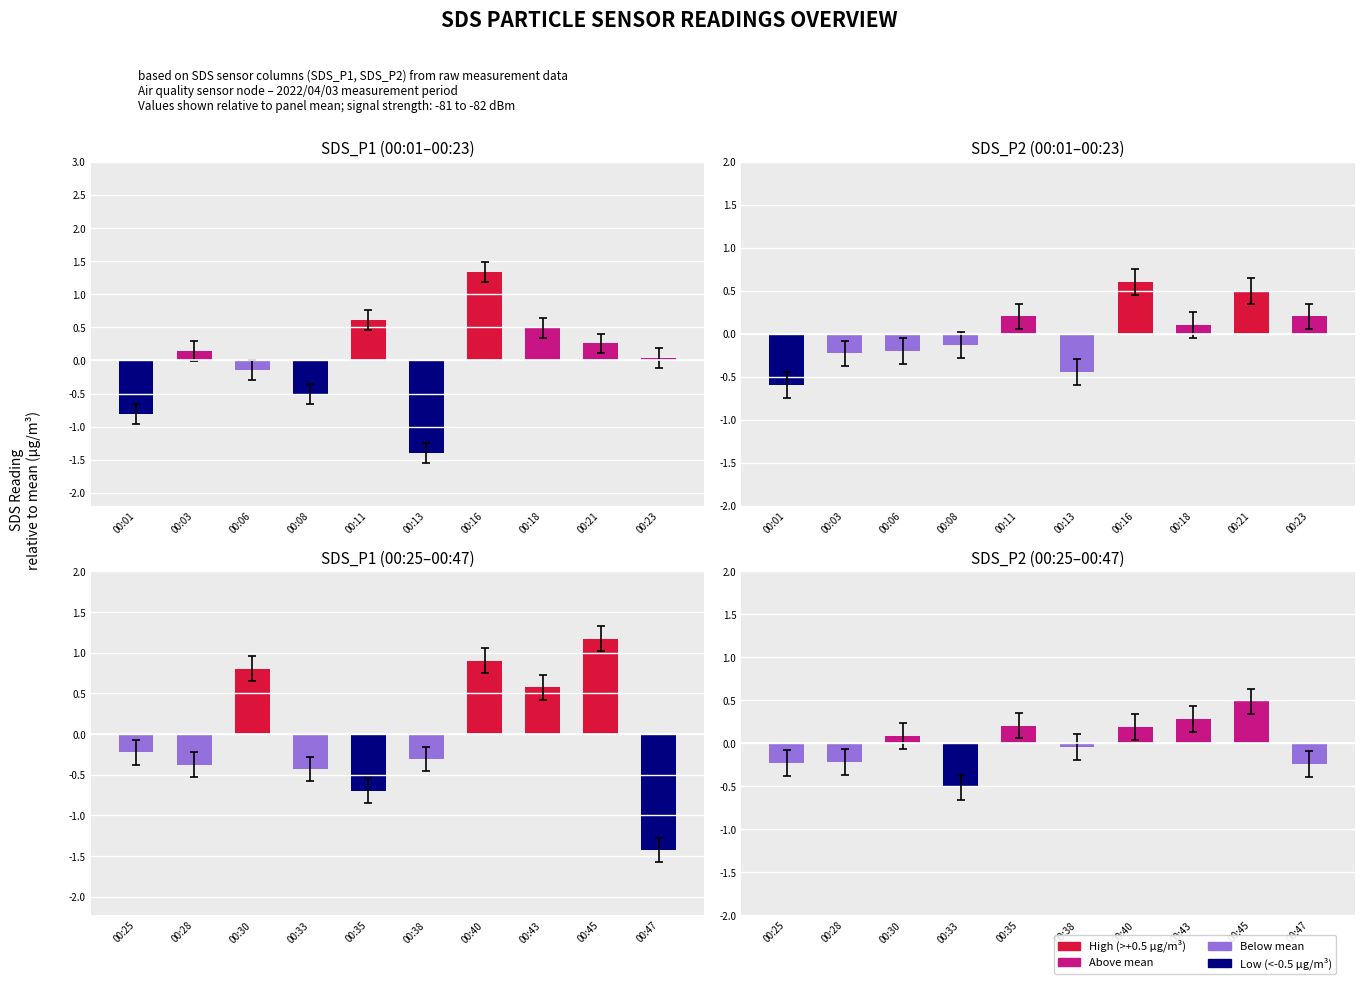

Which series has the largest total across all categories?

SDS_P1 (00:01–00:23)